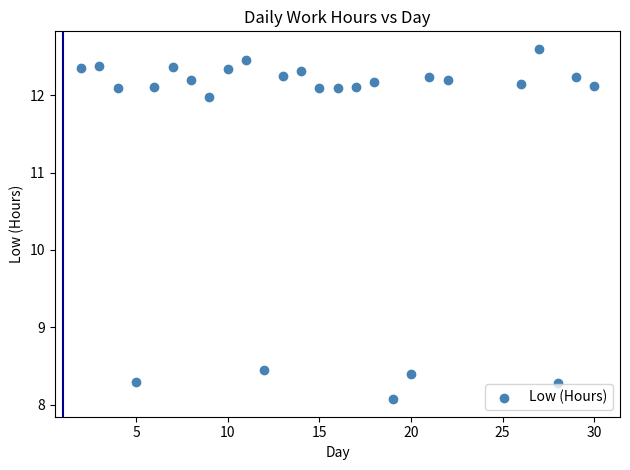

What is the range of Y values (max minus min)?

4.5